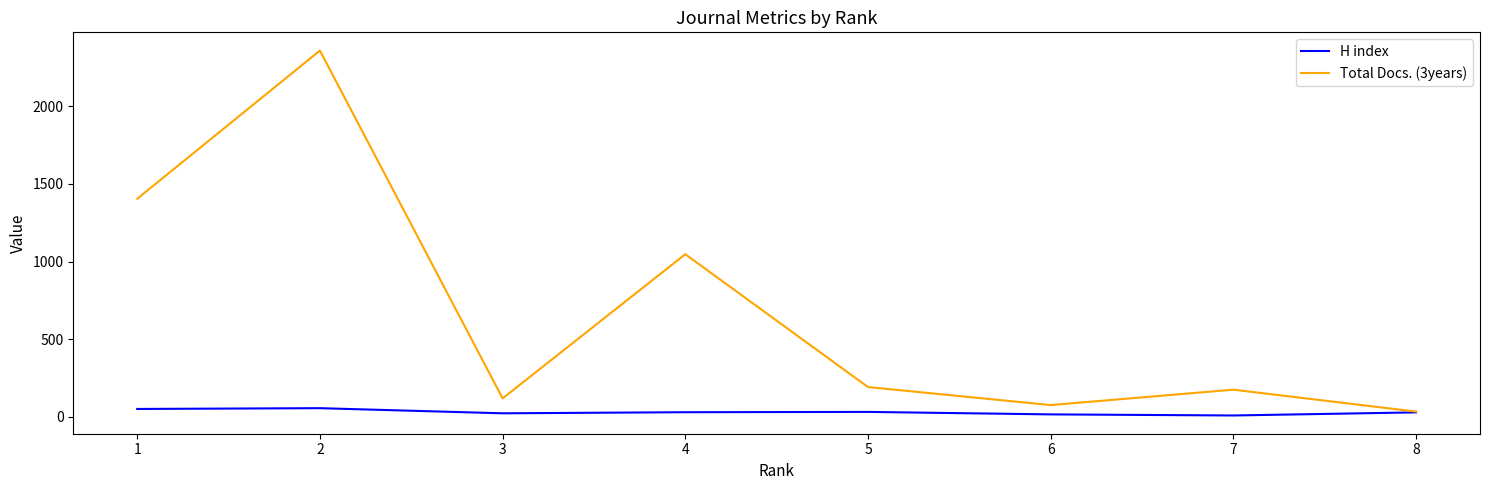

Where is the first local minimum for Total Docs. (3years)?

3